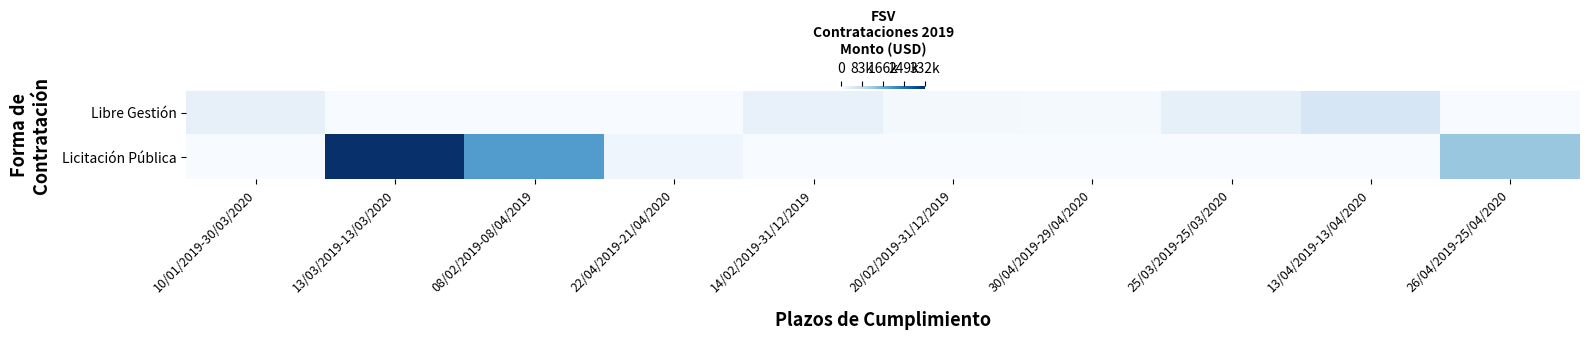

Which has a higher value, 22/04/2019-21/04/2020 or 25/03/2019-25/03/2020?

25/03/2019-25/03/2020